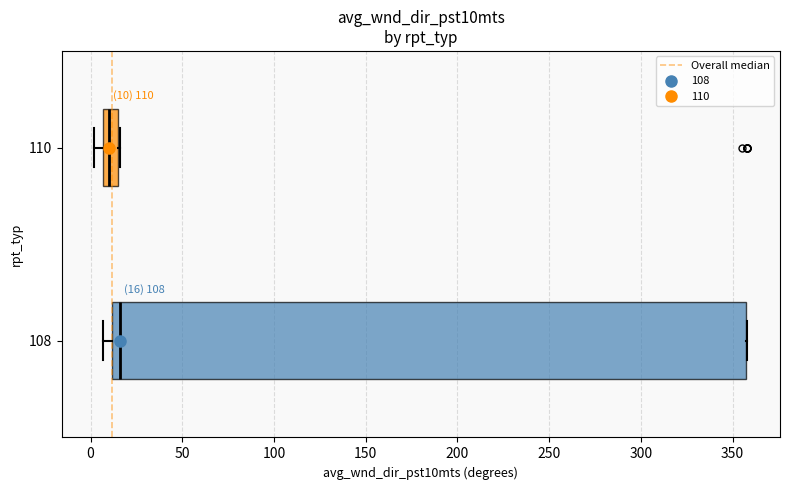

Comparing the boxes themselves (not the whiskers), which one is the widest?

108